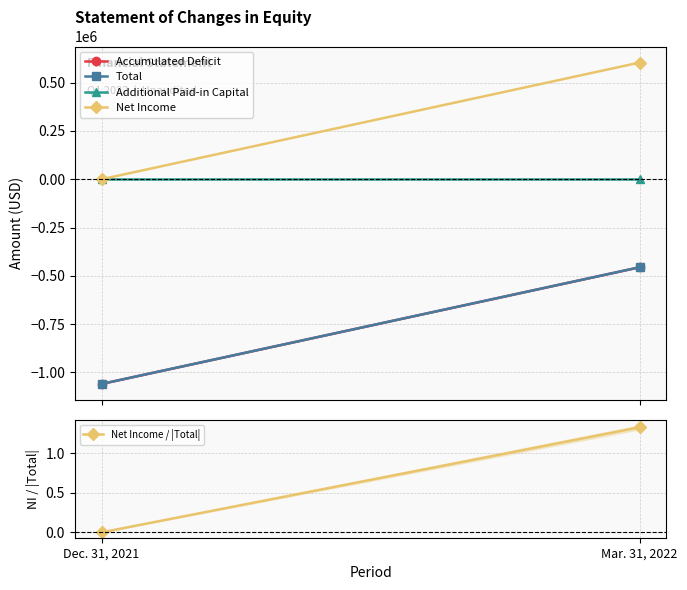

What position from the left is Dec. 31, 2021?

1